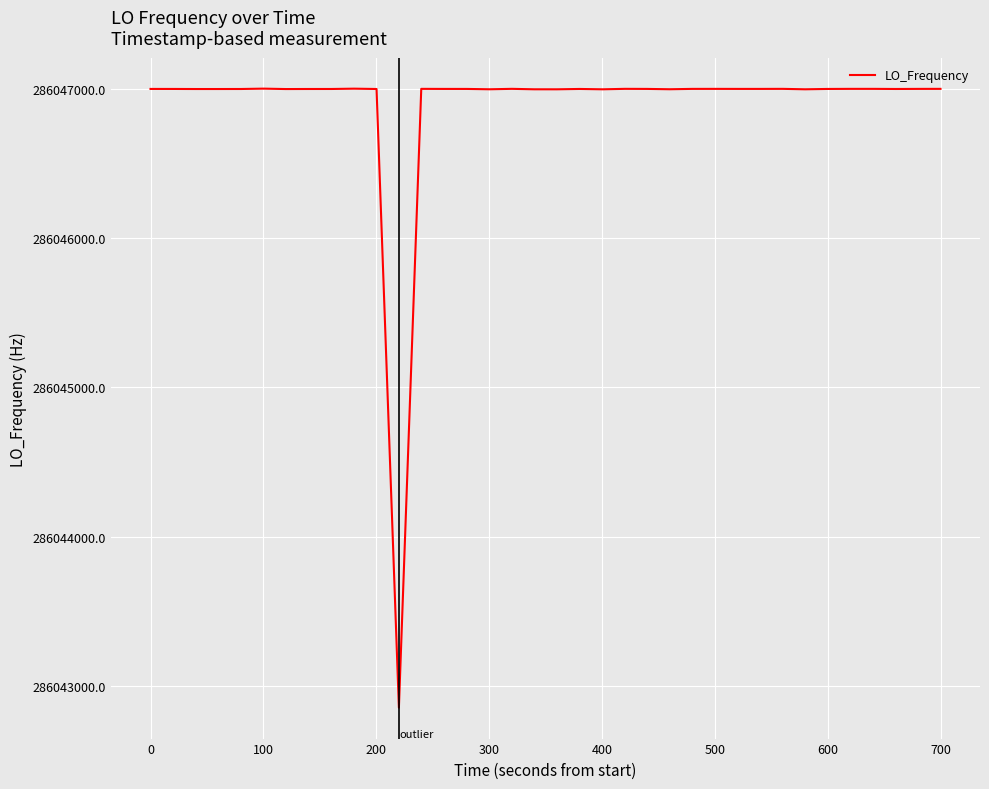

What is the smallest value displayed?

286042853.7